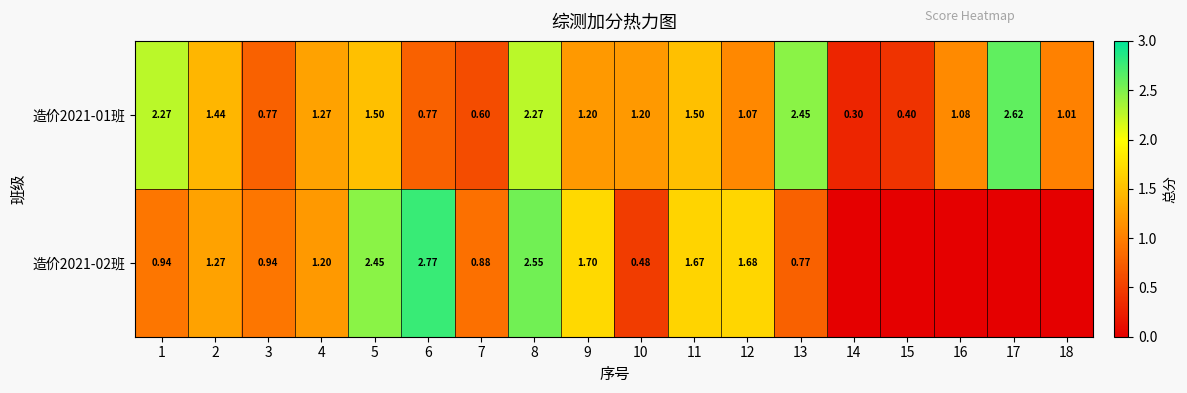

What is the approximate value of 造价2021-01班 at 14?

0.3